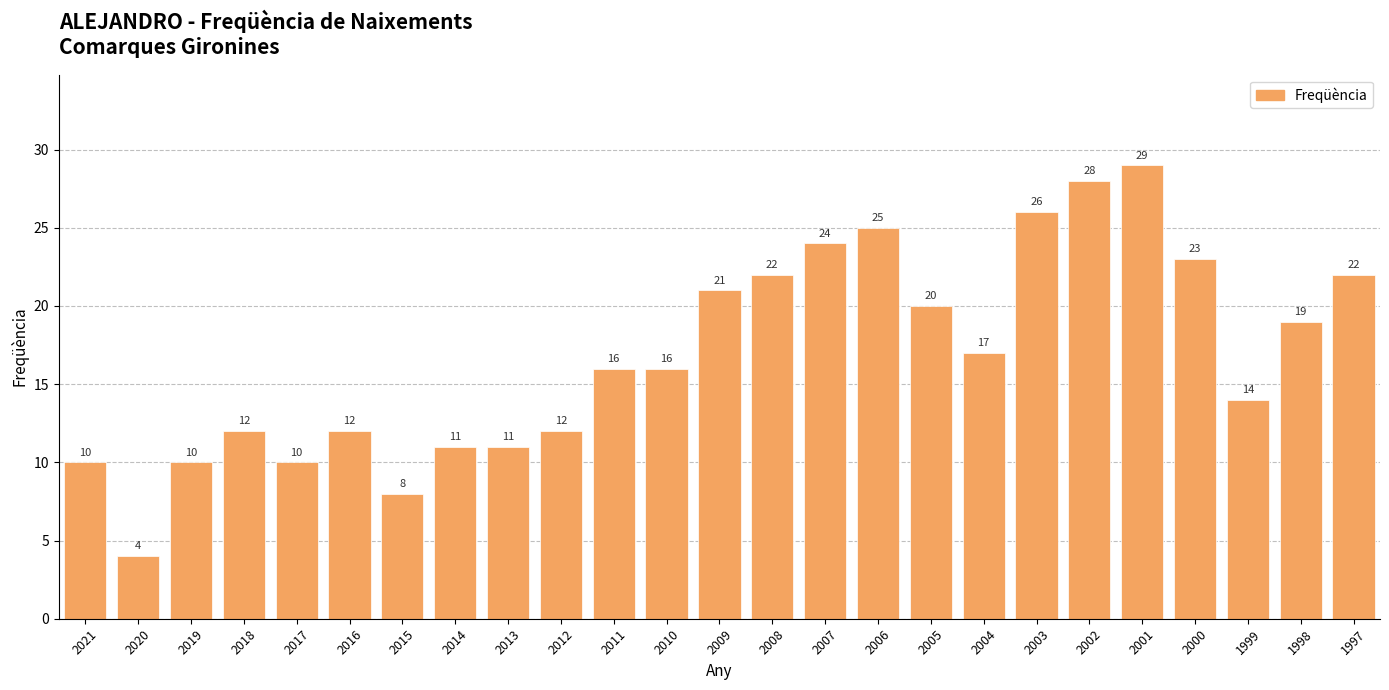

What is the difference between the maximum and minimum values?

25